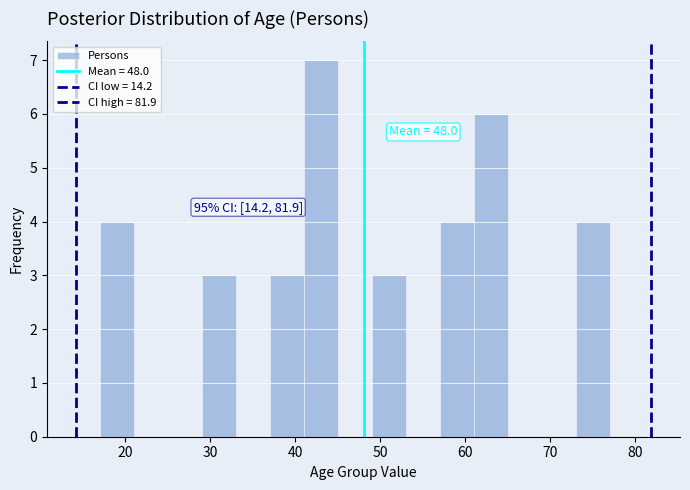

Over which range of the x-axis is the bar tallest?

41 to 45